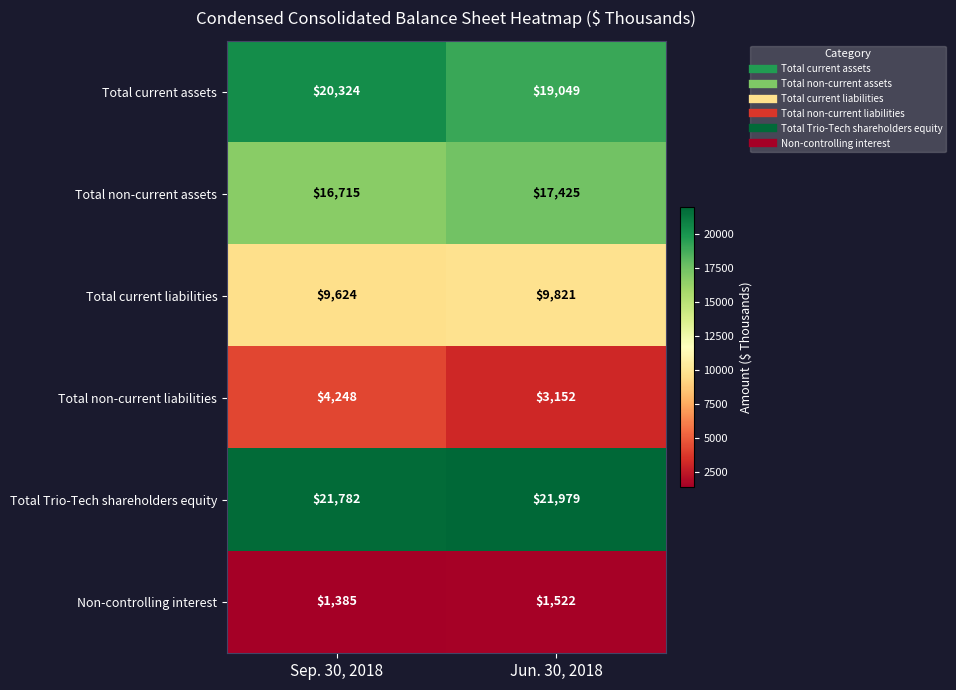

Rank the series by their maximum value, from lowest to highest.

Non-controlling interest, Total non-current liabilities, Total current liabilities, Total non-current assets, Total current assets, Total Trio-Tech shareholders equity